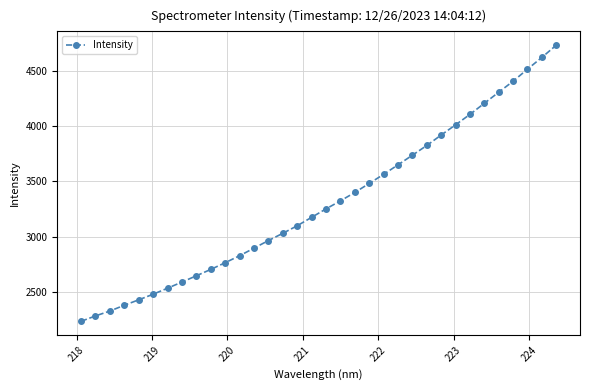

What is the average value?

3305.6